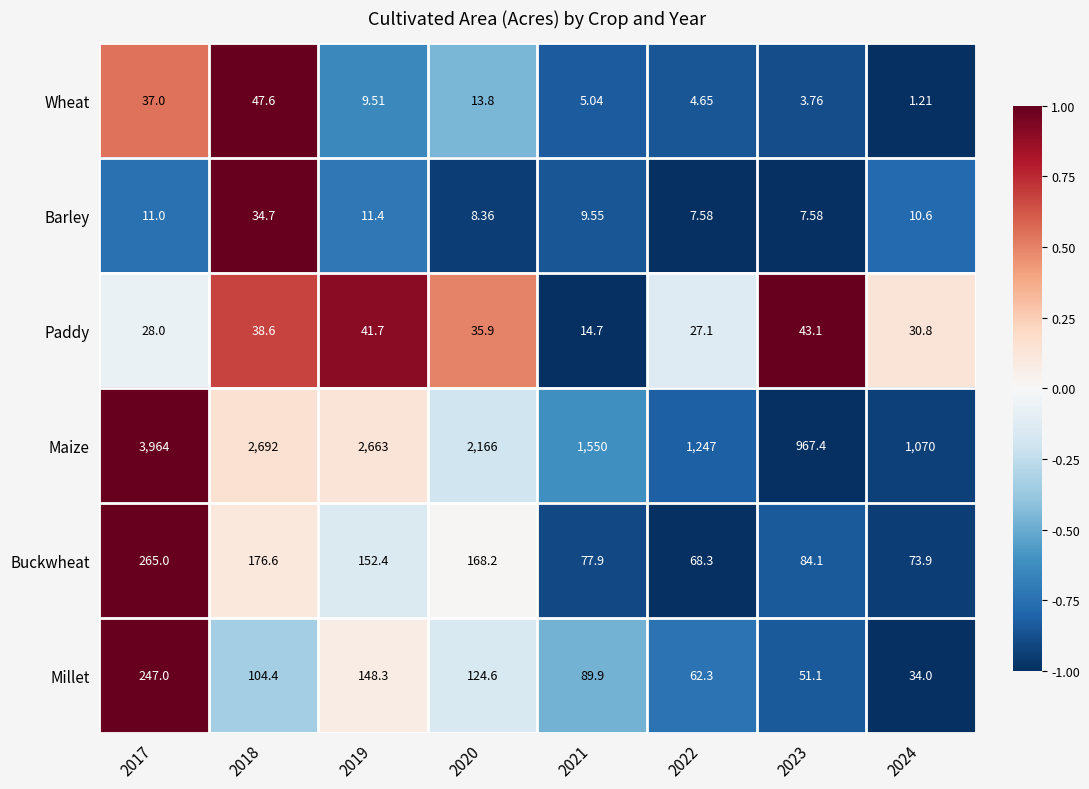

Which series has the widest spread of values?

Maize